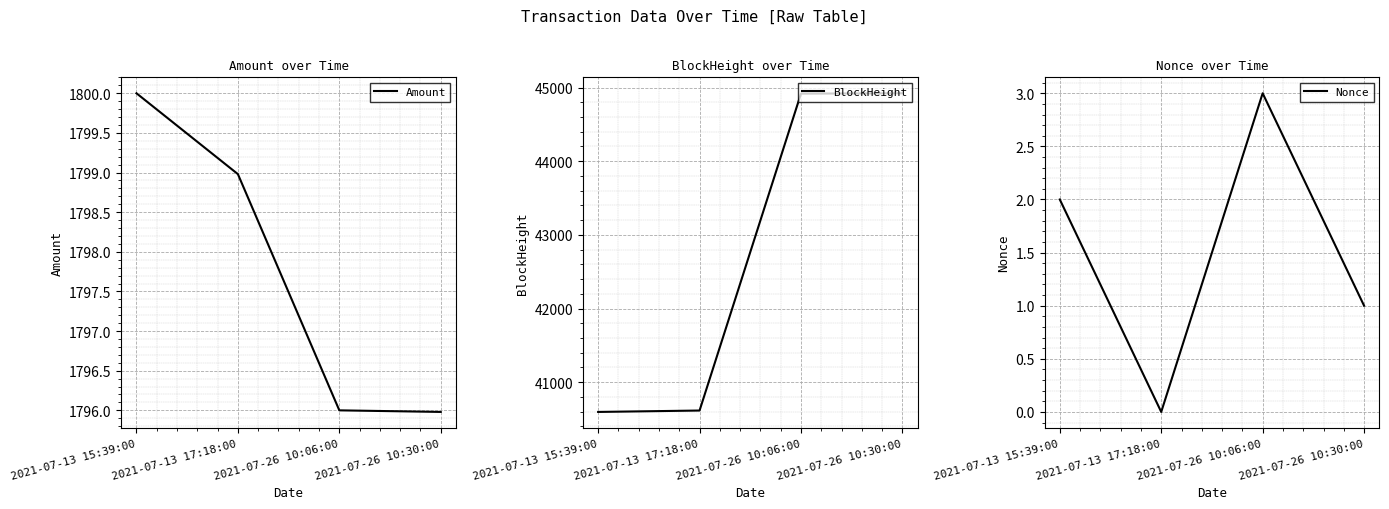

What value does the Amount series have at 2021-07-13 15:39:00?

1800.0